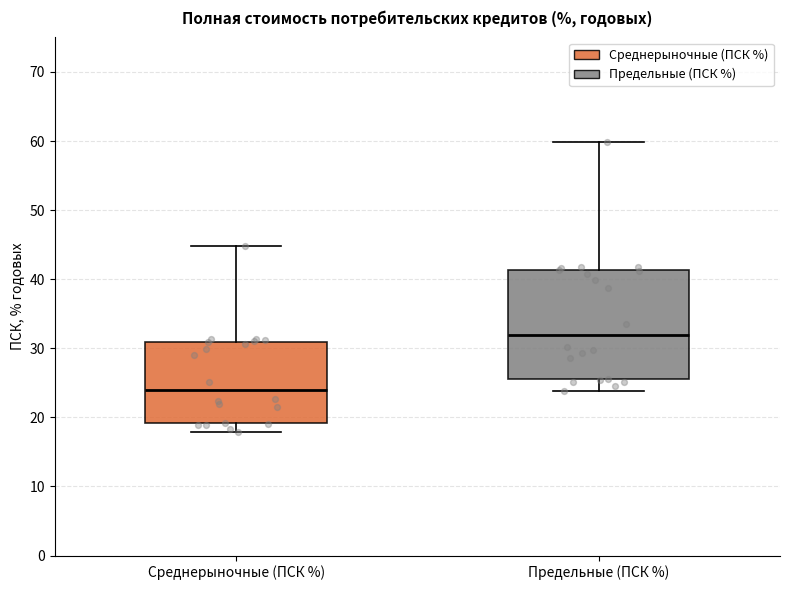

Reading left to right, read every box against the y-axis: the position of its median line, the range the box covers, and the ends of its whiskers. The values are not printed on the chart, so give them approximately, as read against the axis.

Среднерыночные (ПСК %): median 24, box 19 to 31, whiskers 18 to 45
Предельные (ПСК %): median 32, box 26 to 41, whiskers 24 to 60